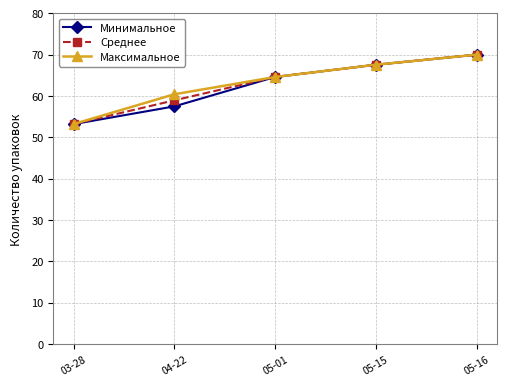

Rank the categories by Среднее value from lowest to highest.

03-28, 04-22, 05-01, 05-15, 05-16